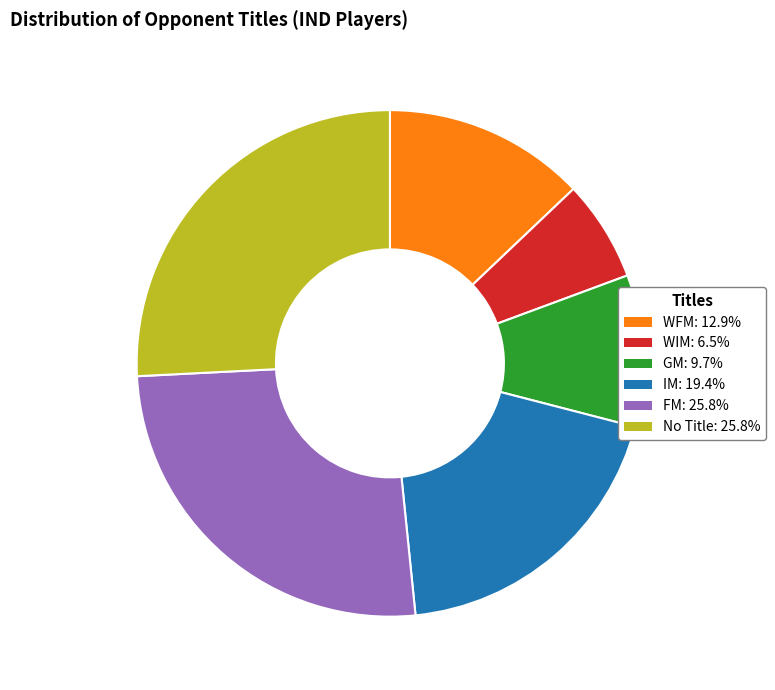

Is there a majority slice in this chart?

No